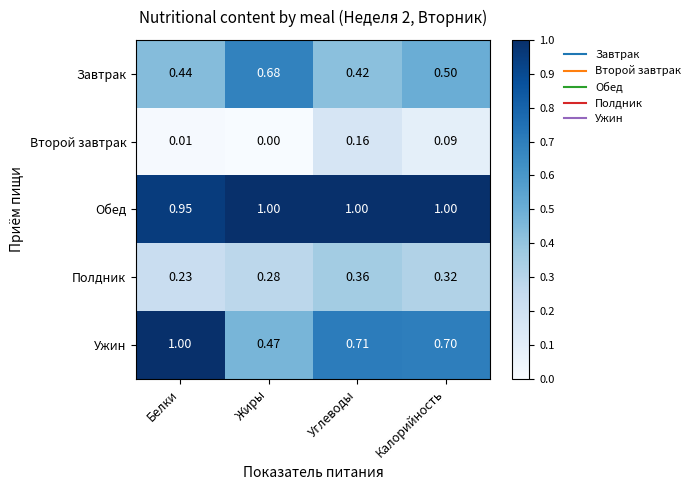

At which category is the sum across all series the highest?

Углеводы